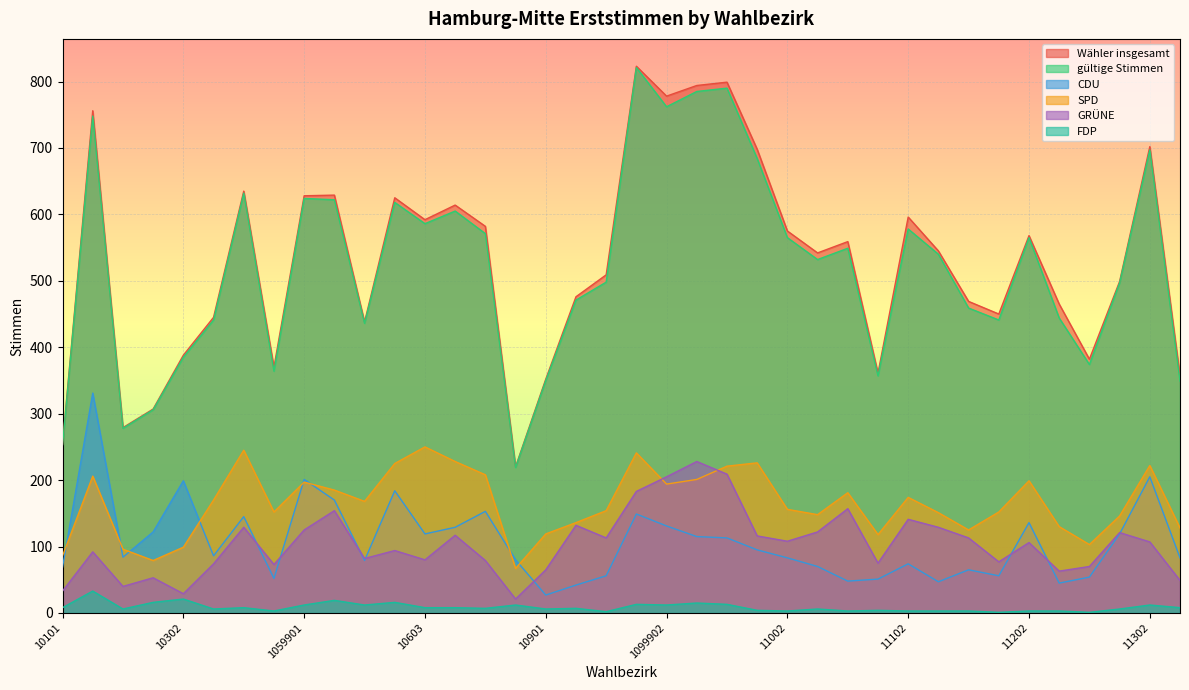

How many lines are shown in the chart?

6